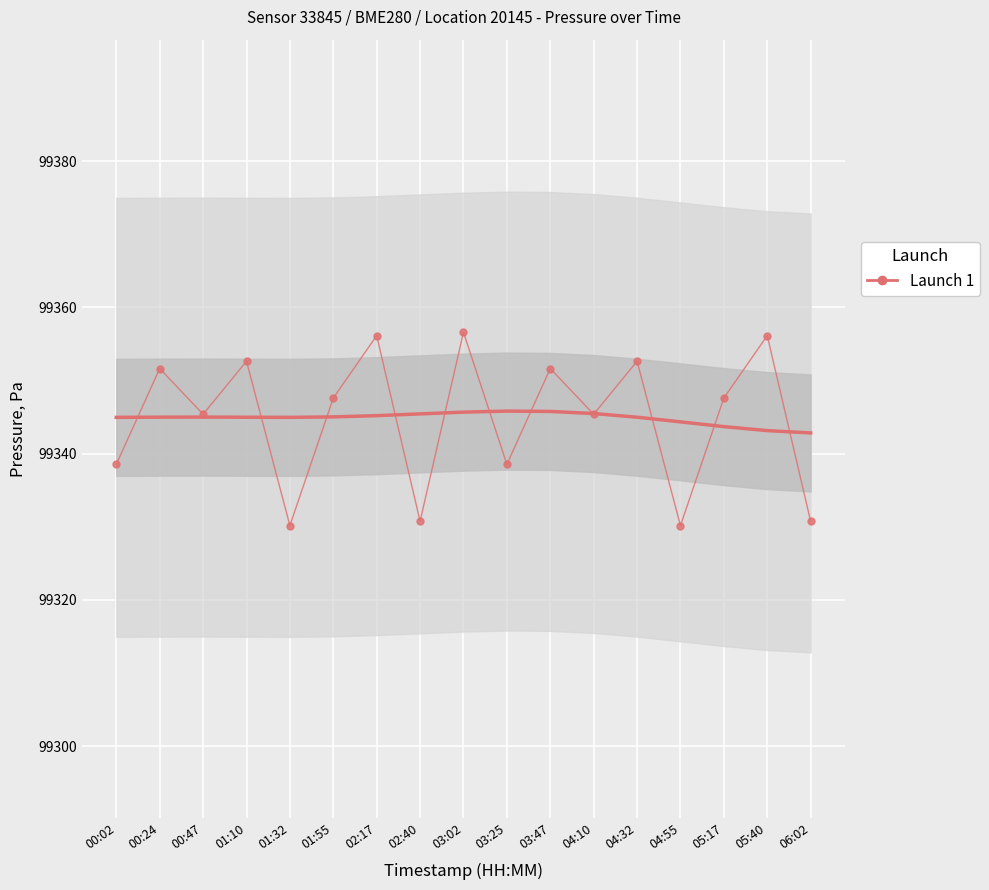

What is the minimum value shown in the chart?

99330.2